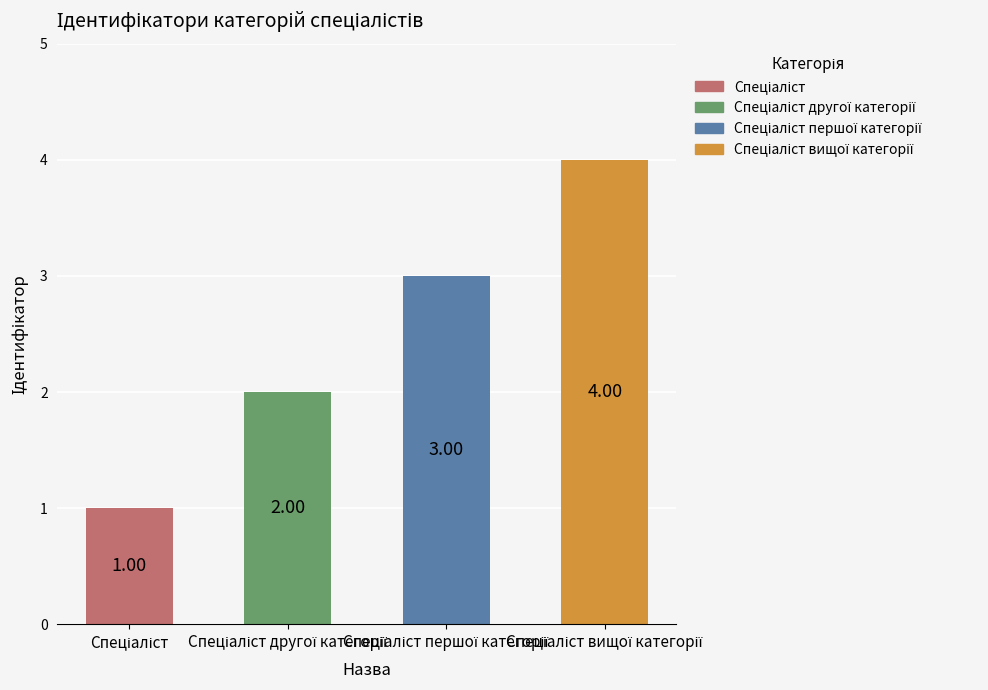

What is the label of the 1st bar from the right?

Спеціаліст вищої категорії